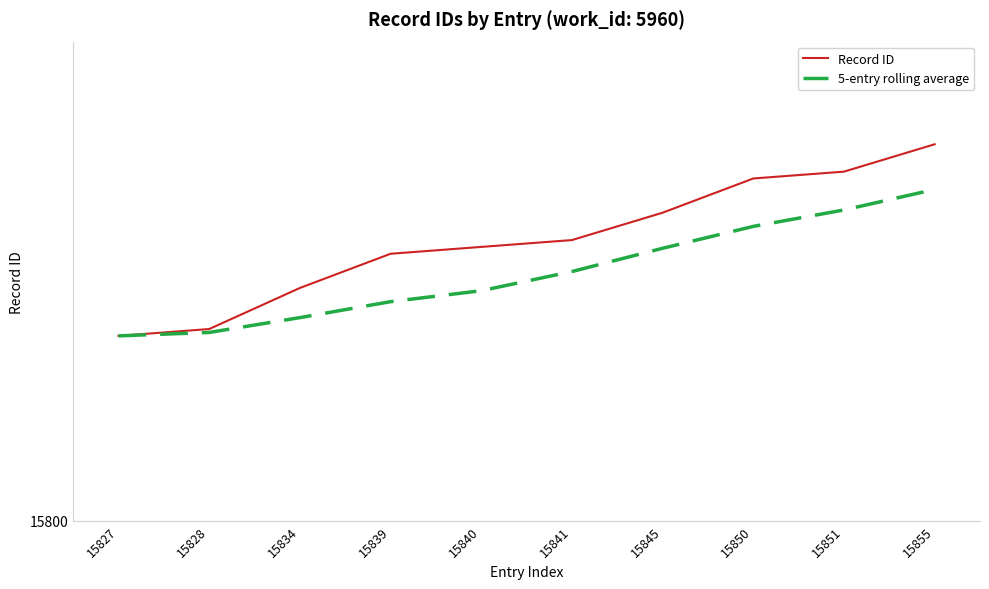

What are all the series names shown in the legend?

Record ID, 5-entry rolling average